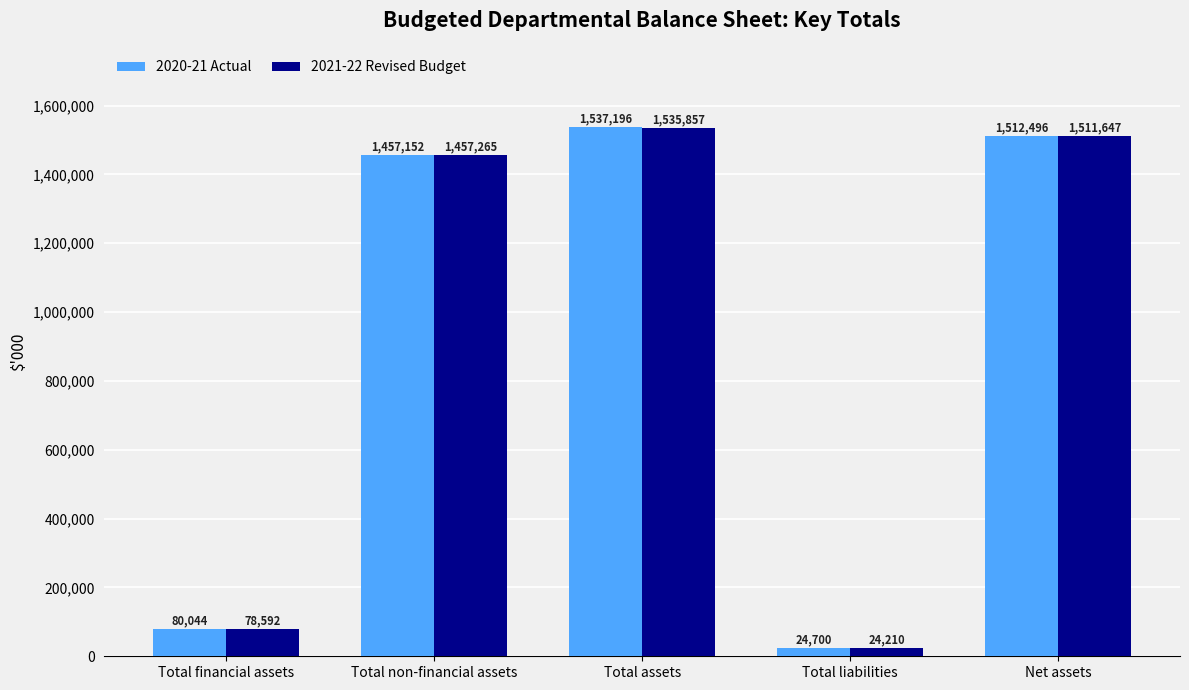

Which series changed the most between Total non-financial assets and Total assets?

2020-21 Actual